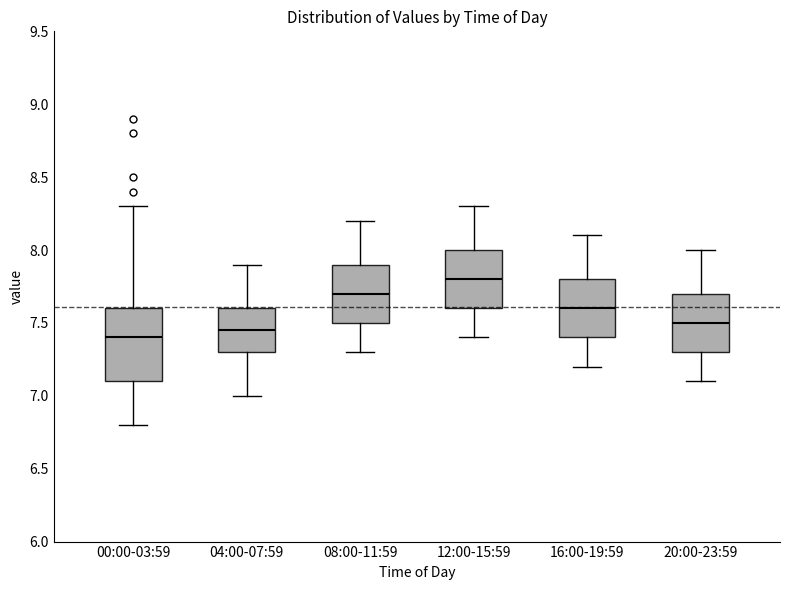

Comparing the boxes themselves (not the whiskers), which one is the tallest?

00:00-03:59